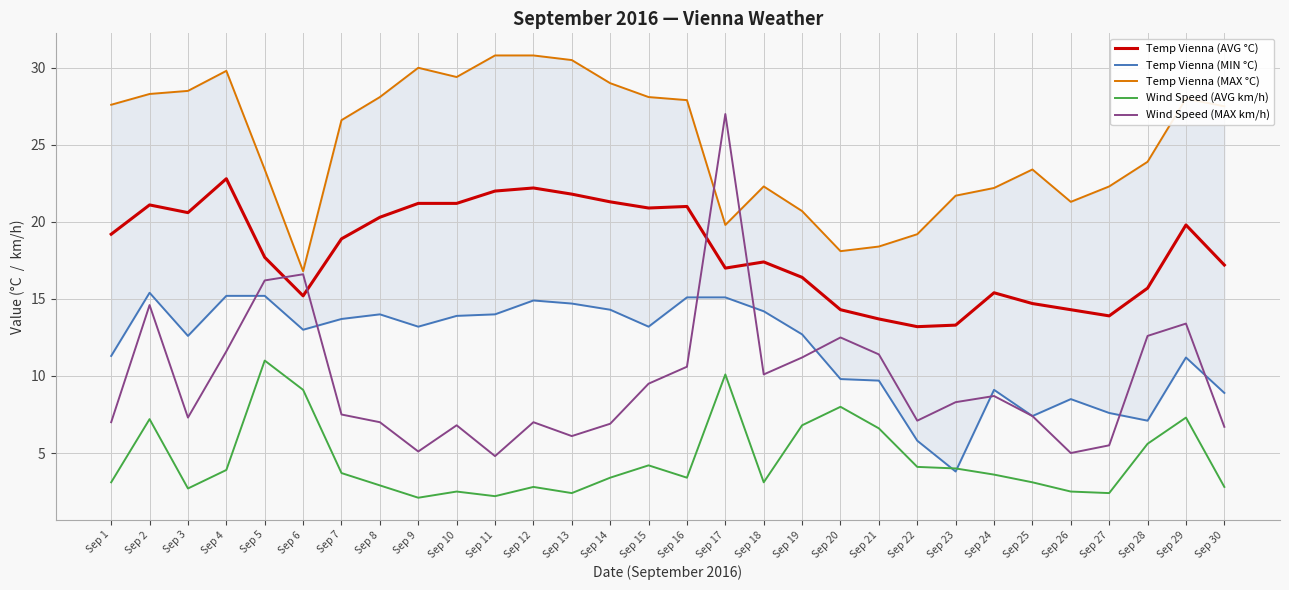

Which series changed the most between Sep 6 and Sep 28?

Temp Vienna (MAX °C)